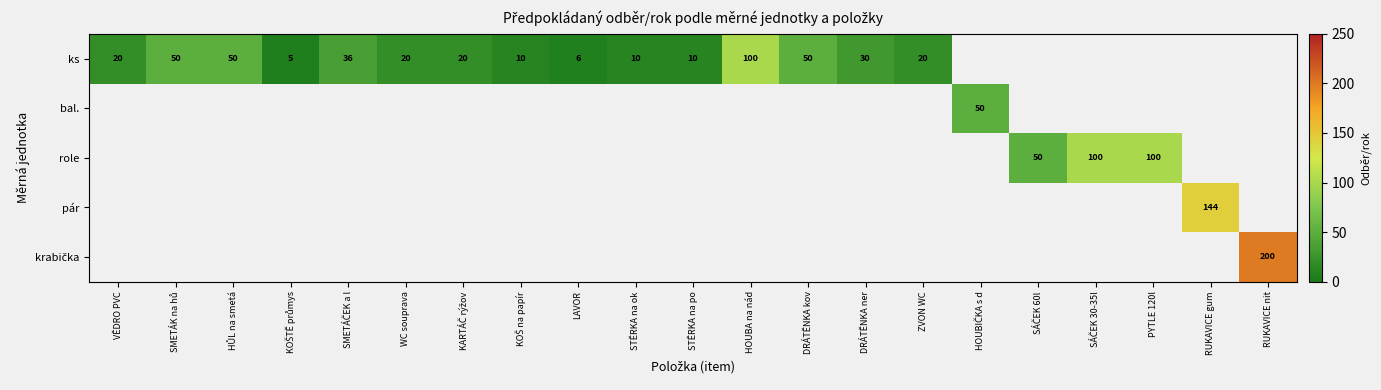

Count the number of data series in this chart.

5